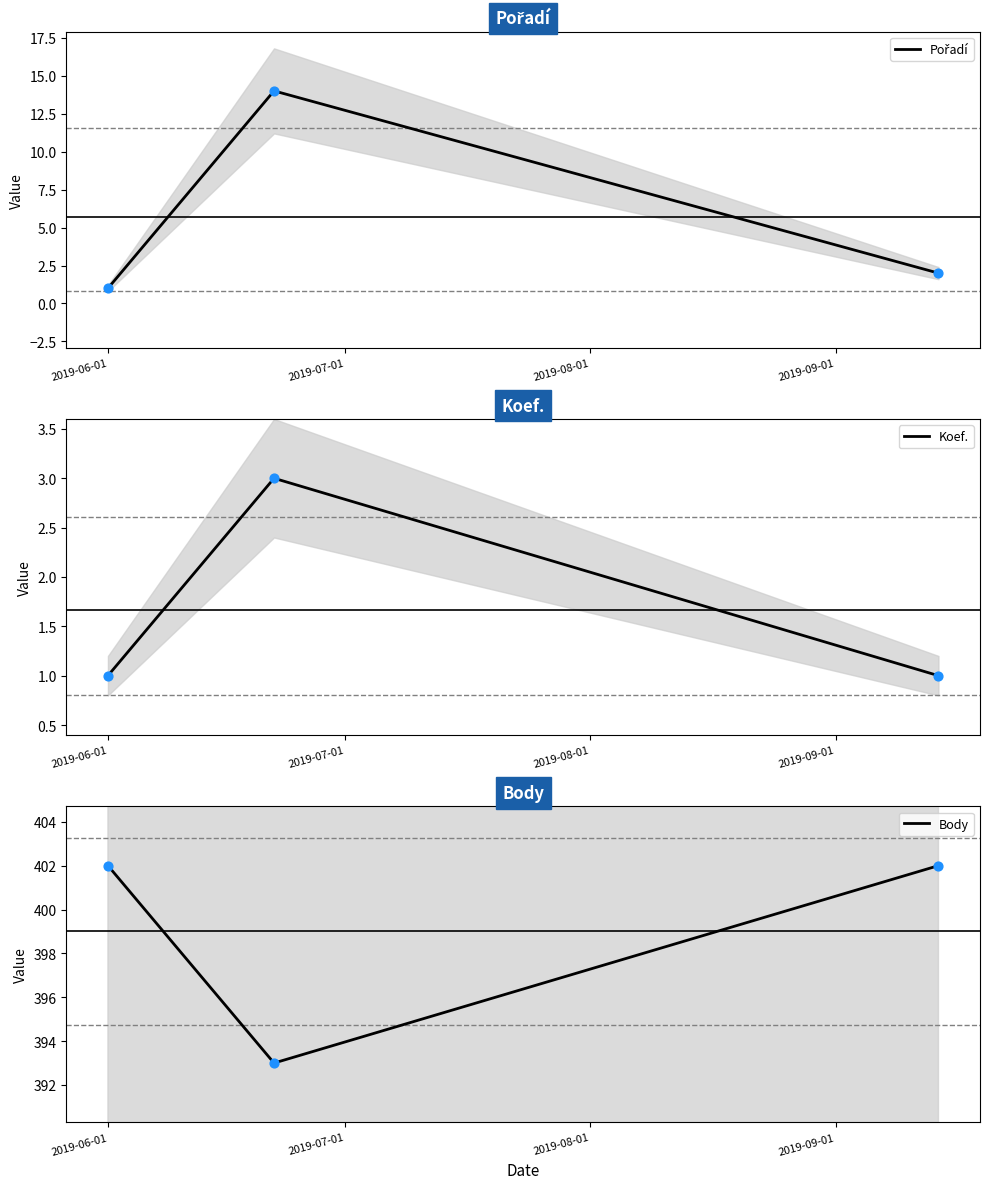

Which series has the widest spread of Y values?

Pořadí